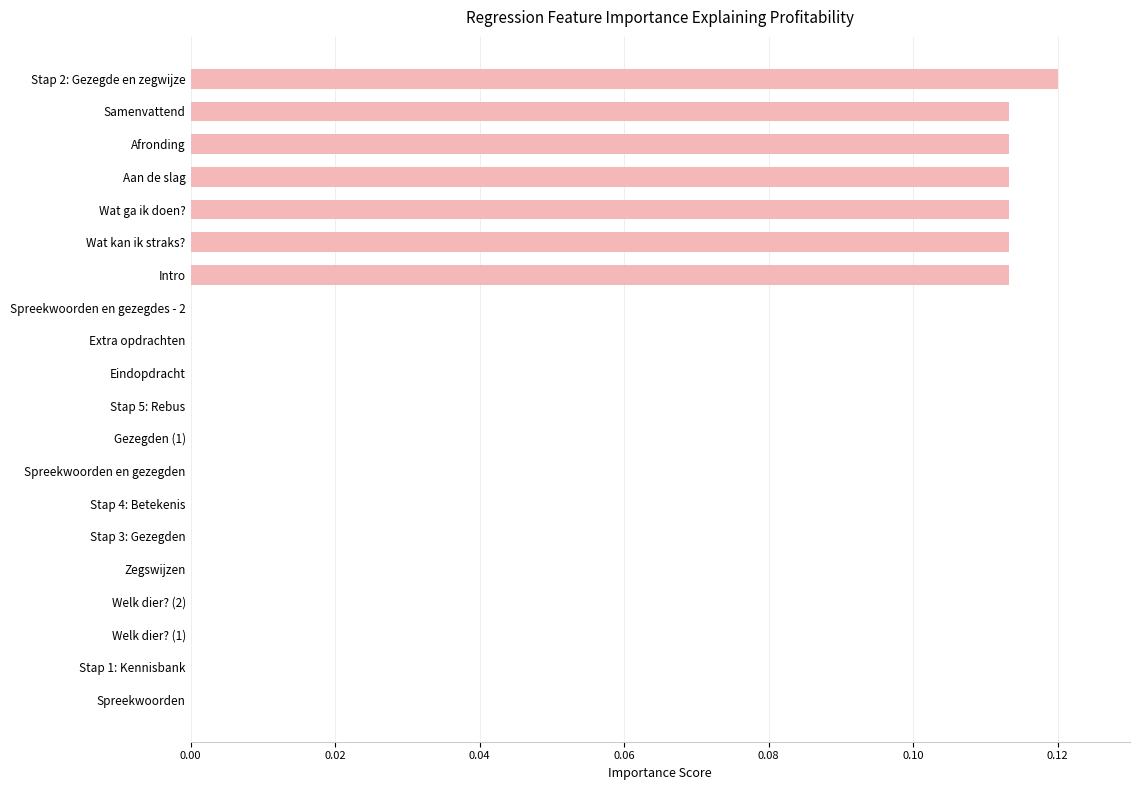

The value at Gezegden (1) is 0.0. True or false?

True